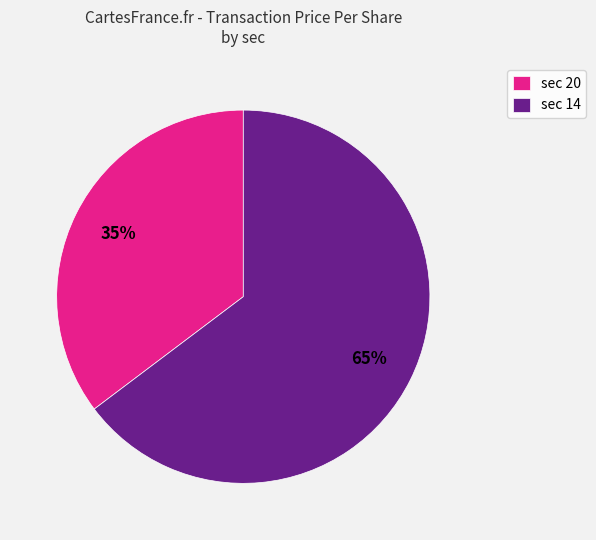

Which category has the biggest portion of the pie?

sec 14